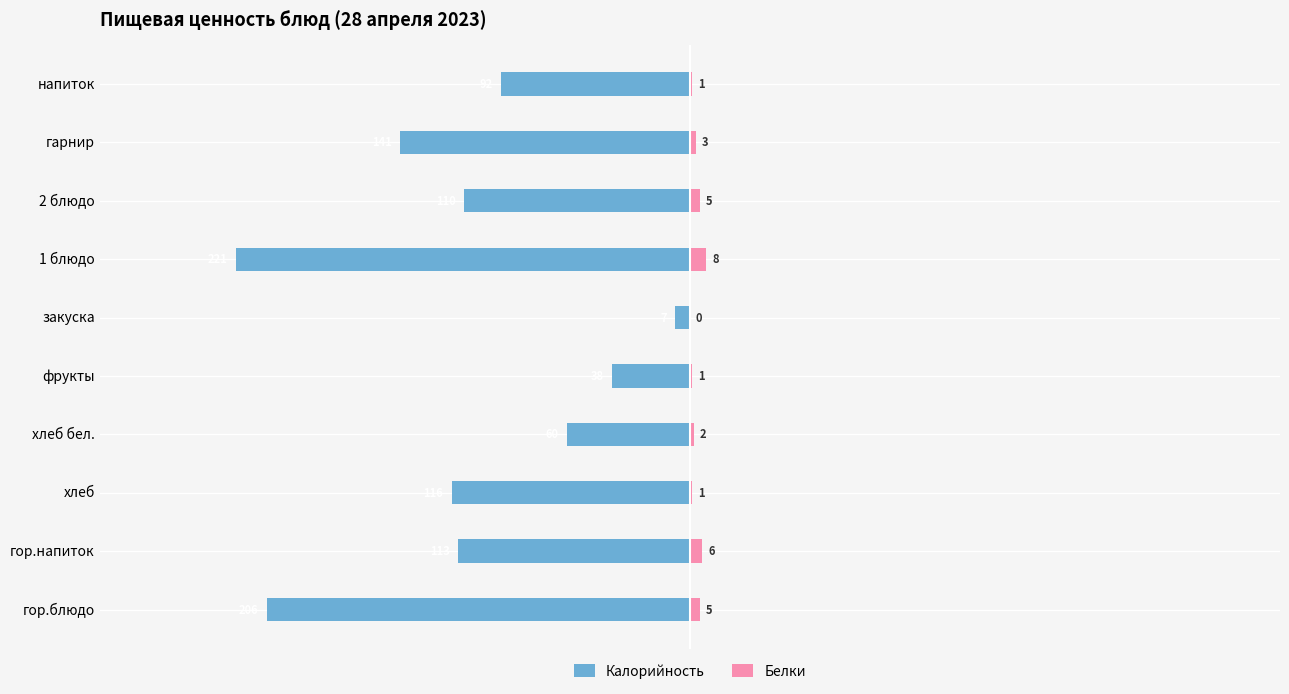

What is the greatest value displayed?

8